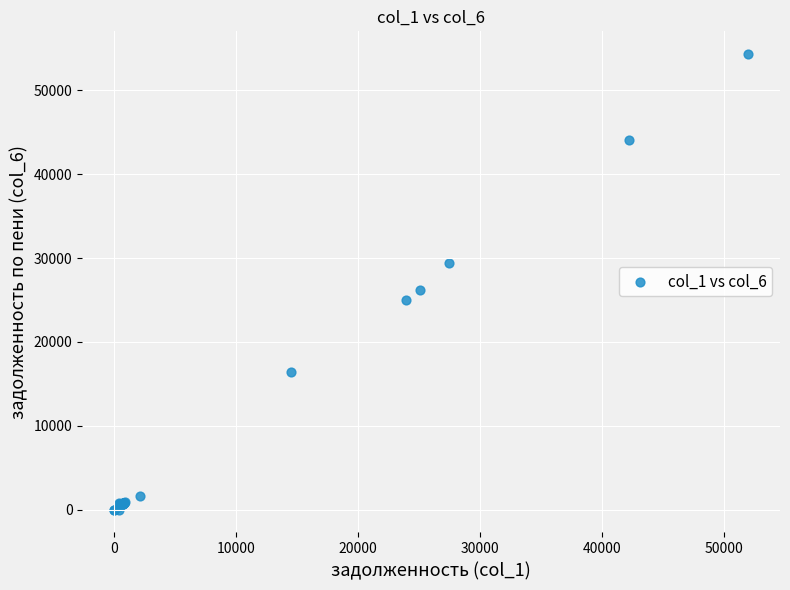

What Y value in the scatter plot is closest to 27156?

26178.7